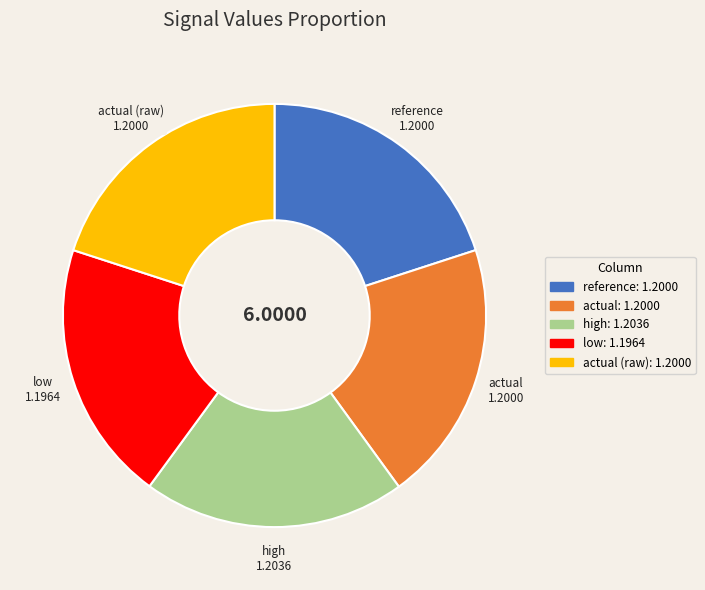

Is it true that reference is 20% of the pie?

True